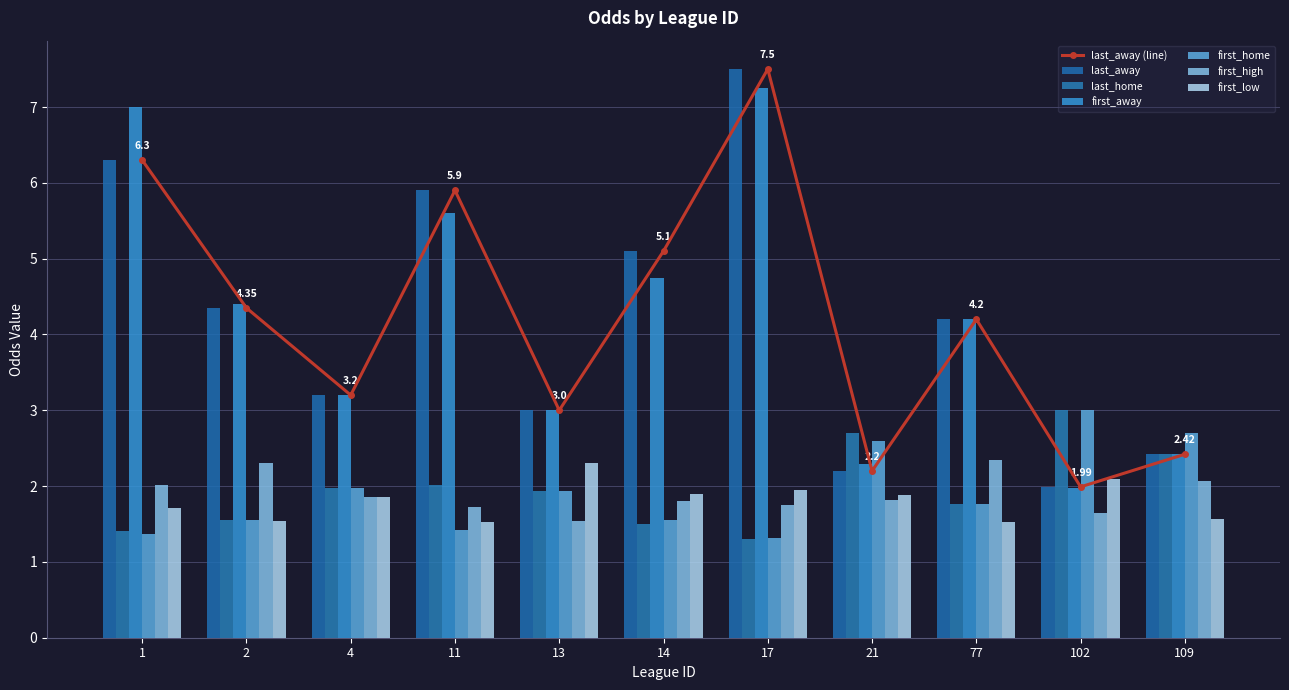

Does the chart contain any negative values?

No